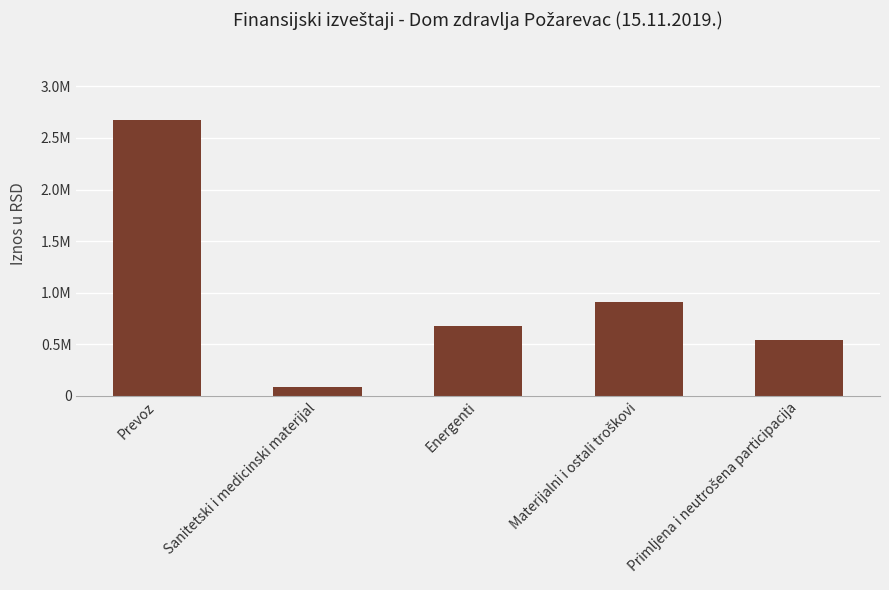

At which category does the chart reach its peak across all series?

Prevoz